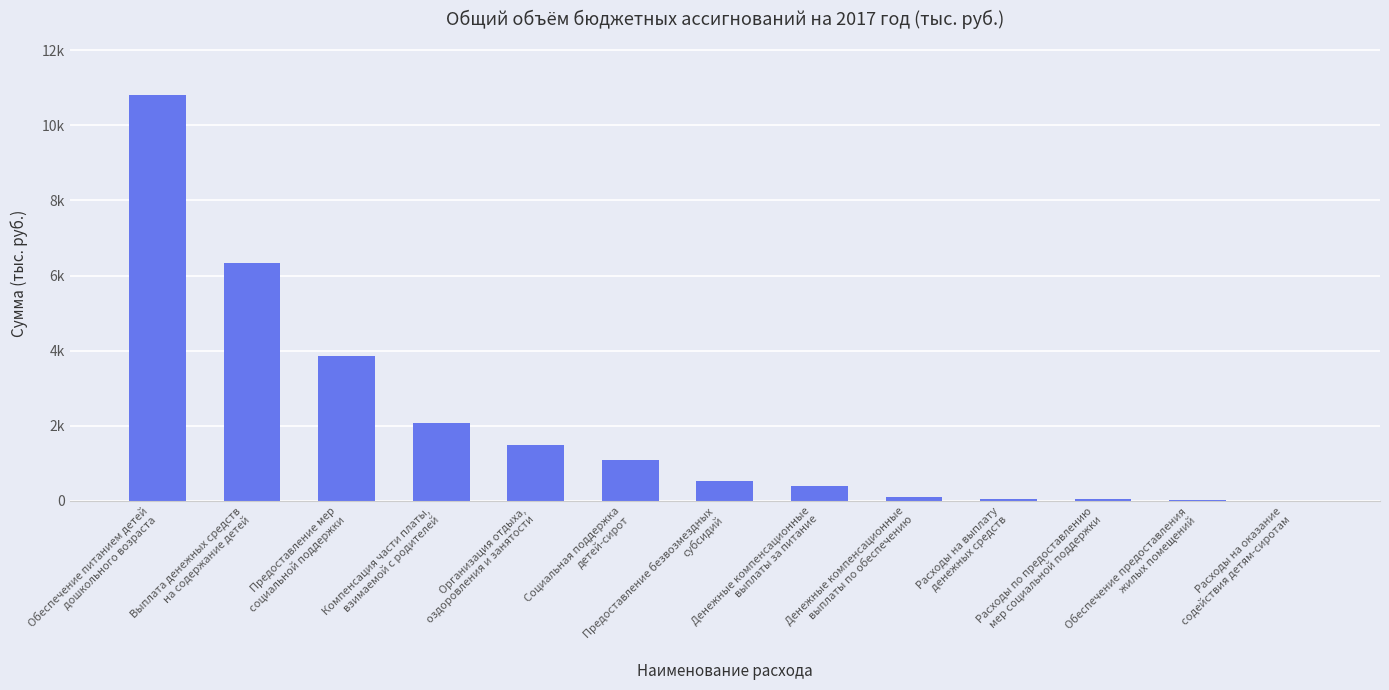

Are the bars horizontal?

No